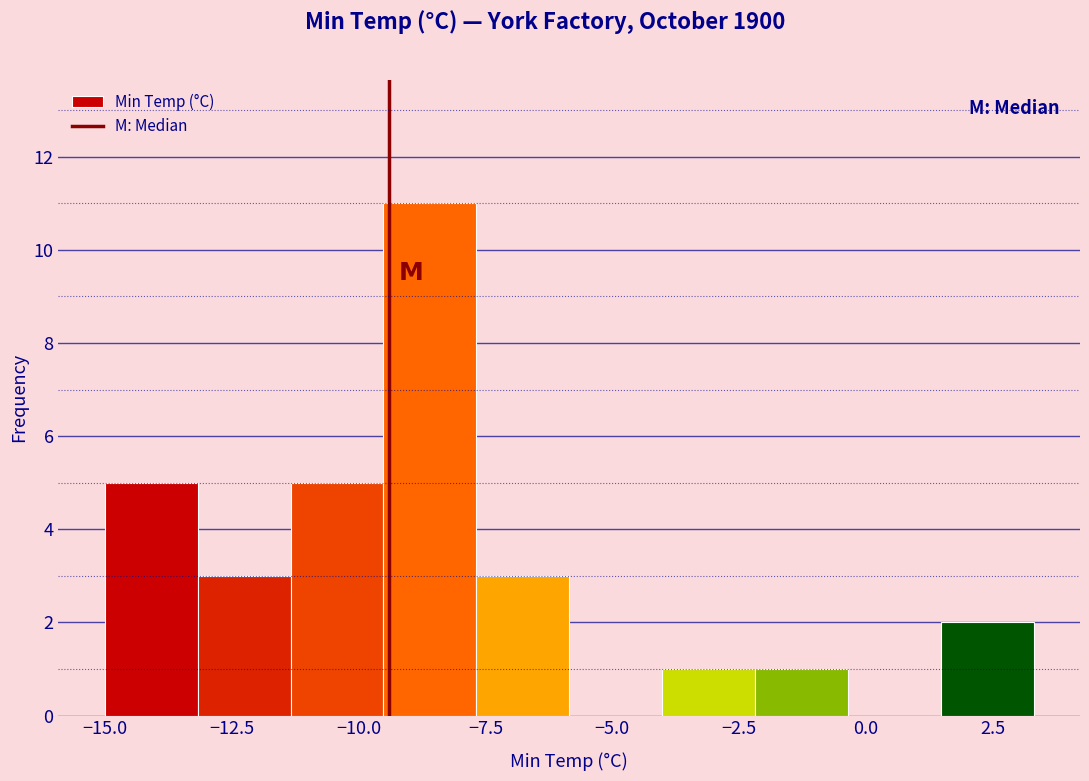

Read against the x-axis, roughly where is the centre of the tallest bar?

-8.5